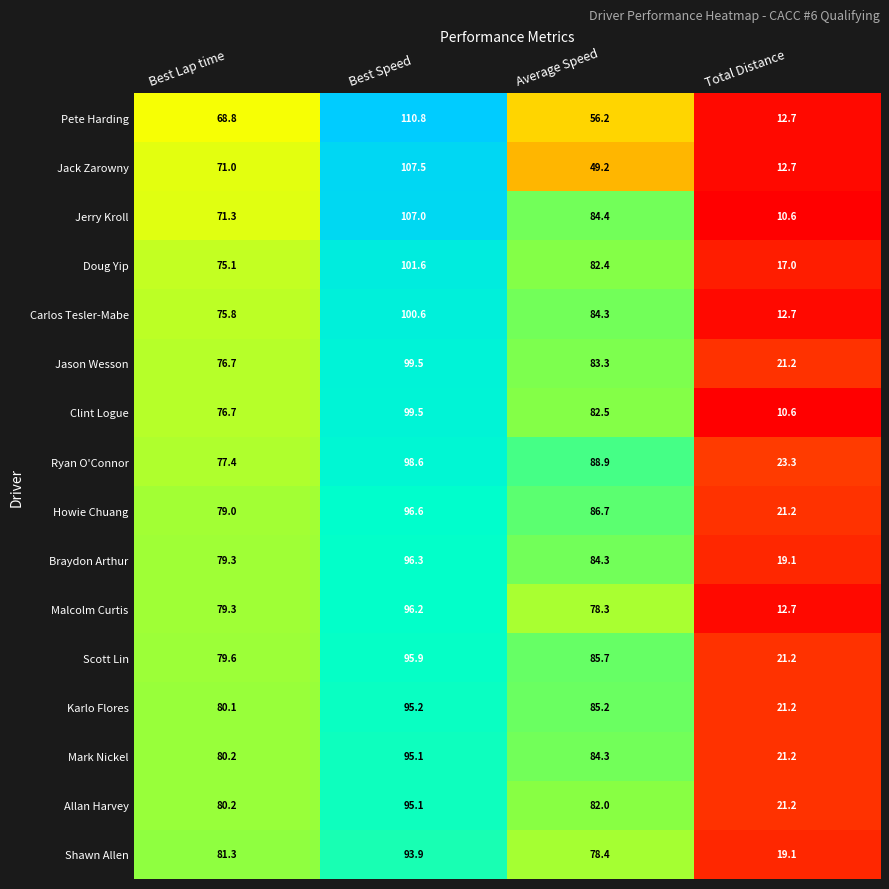

Is it true that Howie Chuang equals 30.9 at Best Lap time?

False